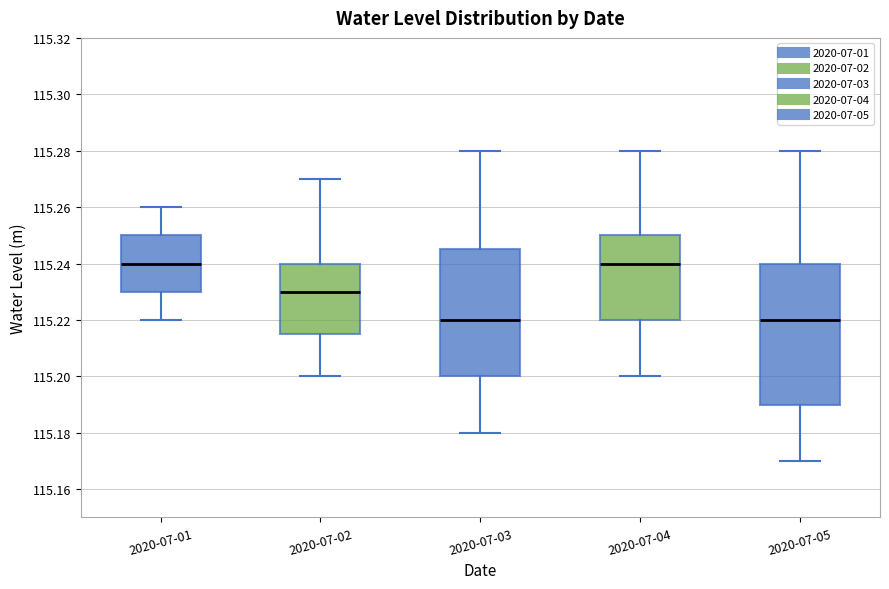

Where does the upper whisker of the box for 2020-07-03 end on the y-axis? The values are not printed on the chart, so give them approximately, as read against the axis.

115.280